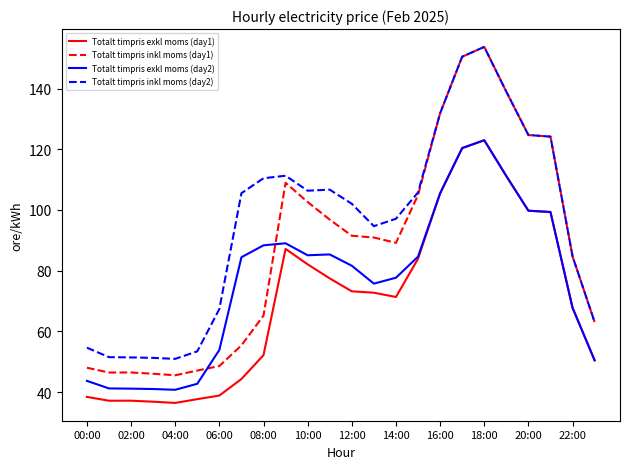

Which series has the widest spread of values?

Totalt timpris inkl moms (day1)